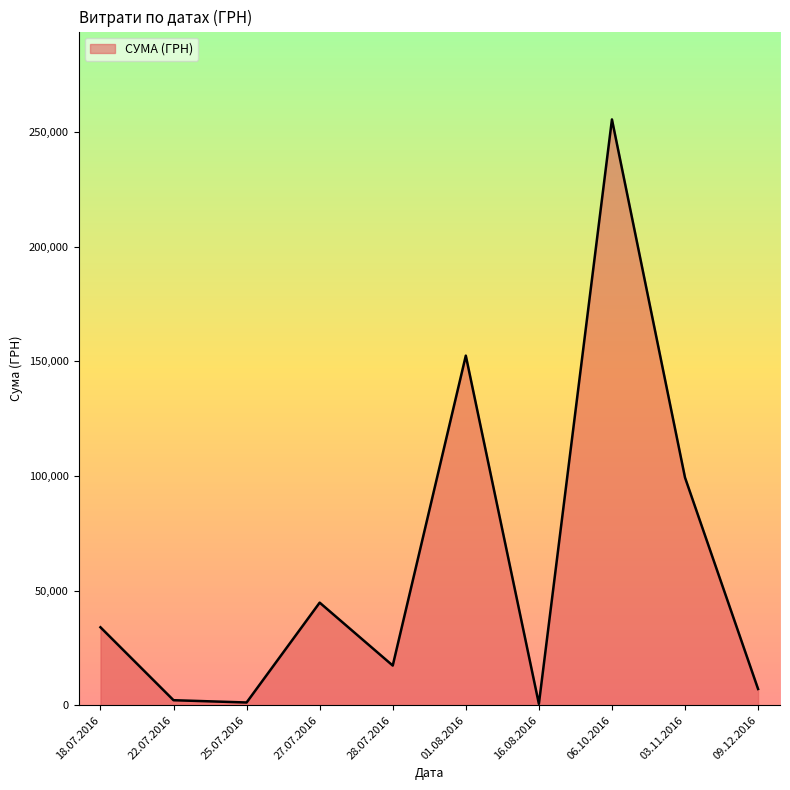

The value at 27.07.2016 is 44757.0. True or false?

True